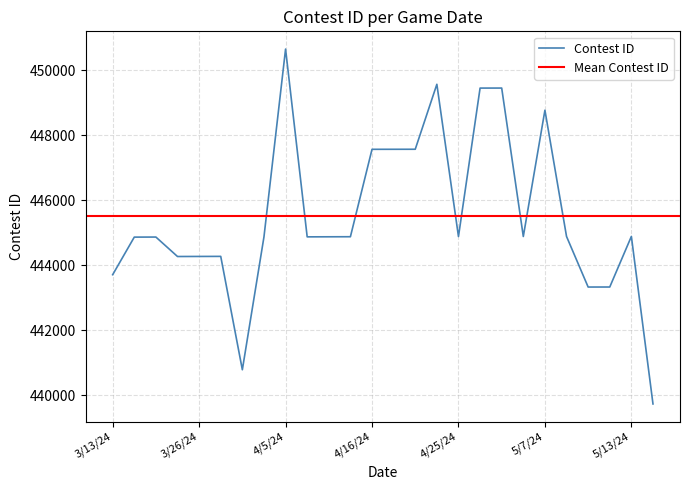

What is the value of the 21st point from the left?

448769